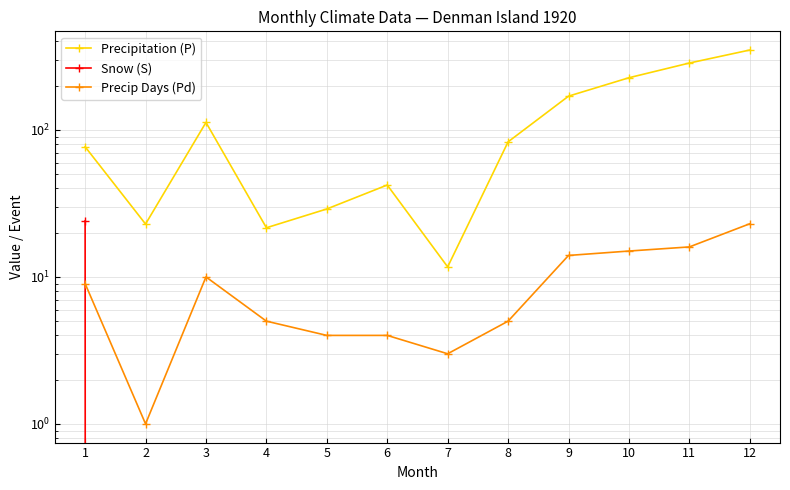

True or false: Snow (S) and Precipitation (P) intersect in this chart.

False